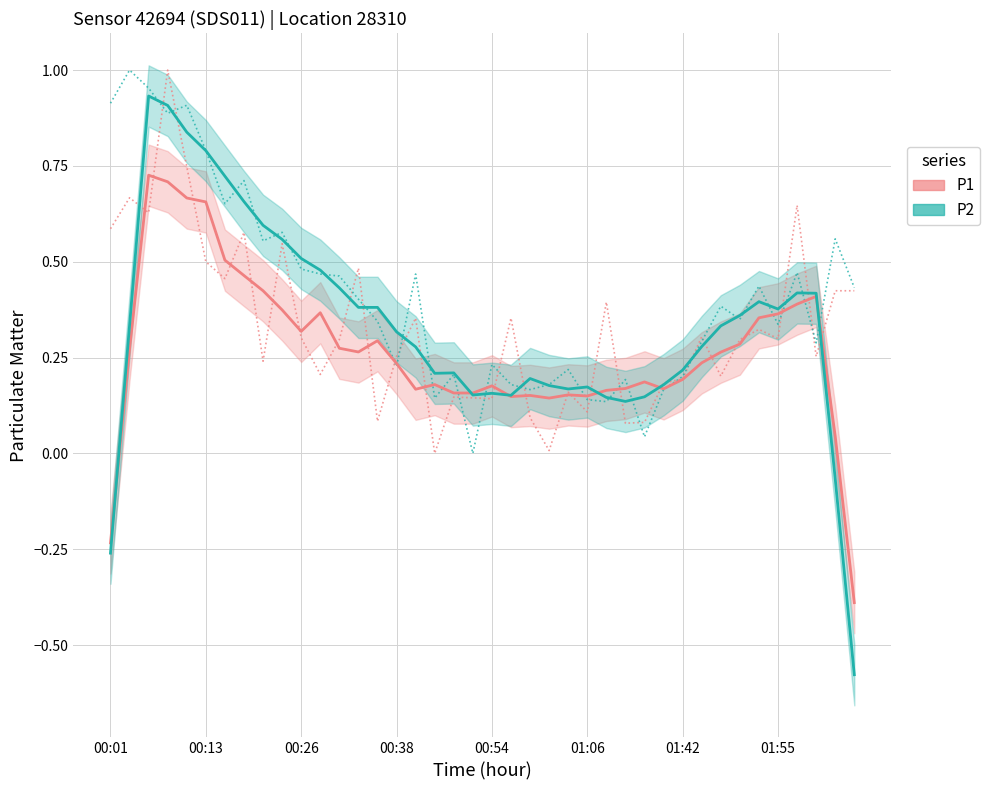

True or false: P1 has a value of 0.4 at 00:54.

False